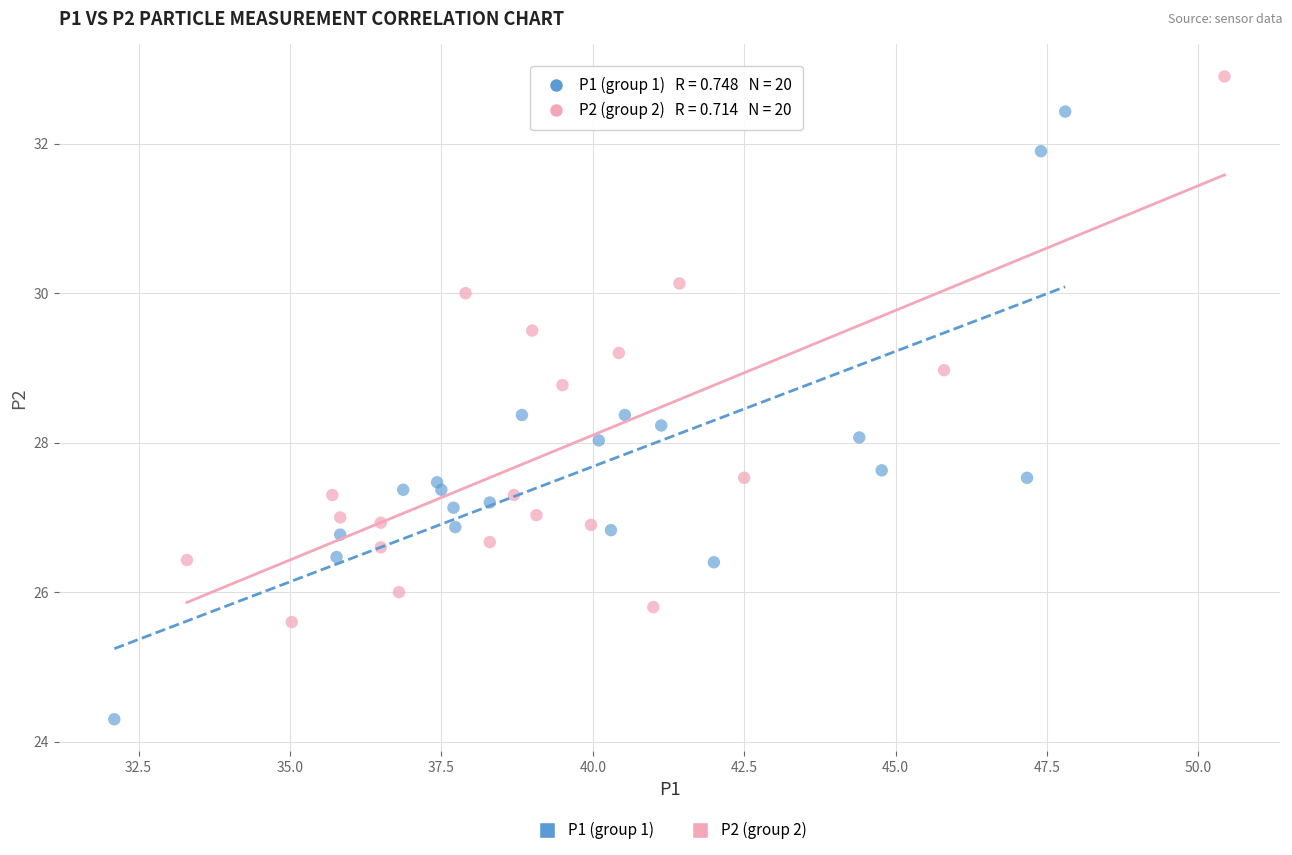

Which series has the widest spread of Y values?

P1 (group 1)